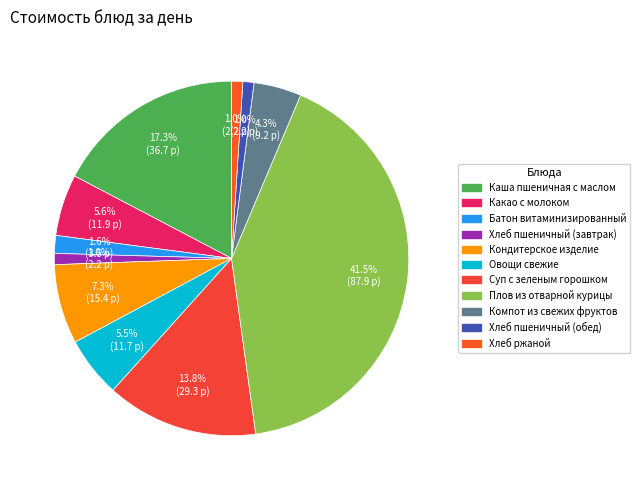

Is Хлеб пшеничный (обед) the majority of the pie?

No